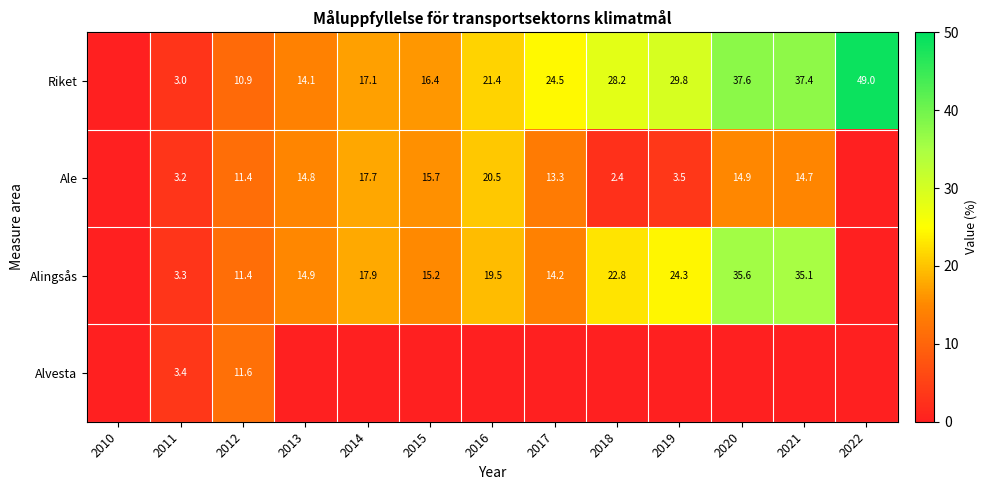

The Riket series shows 17.1 at 2014. True or false?

True